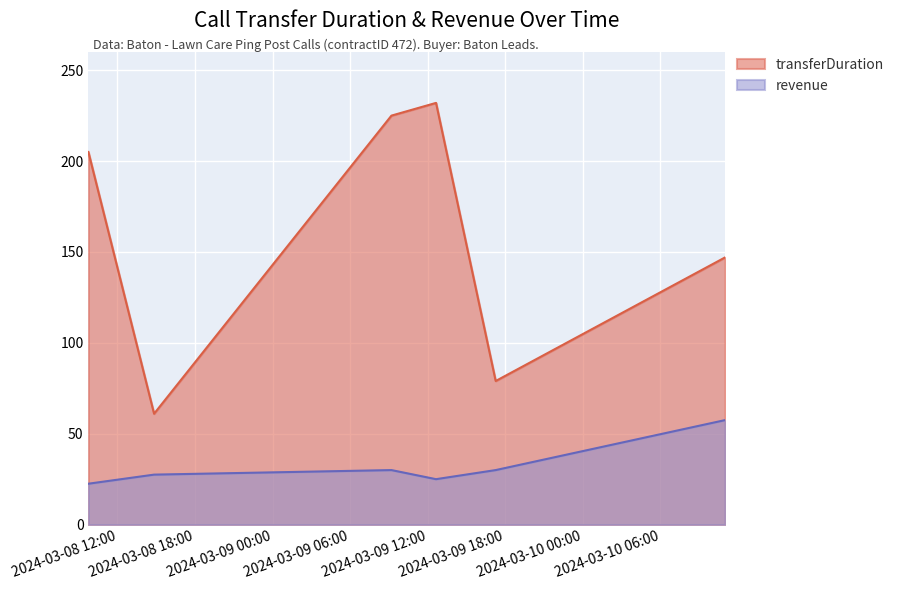

Where is the first local maximum for revenue?

2024-03-09 09:12